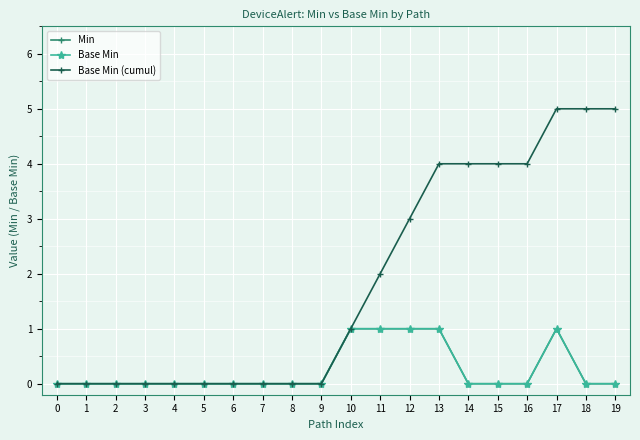

Is this an area chart (filled region under the line)?

No